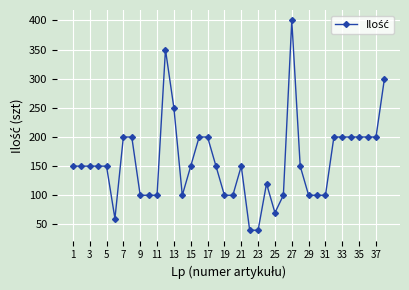

What is the maximum value shown in the chart?

400